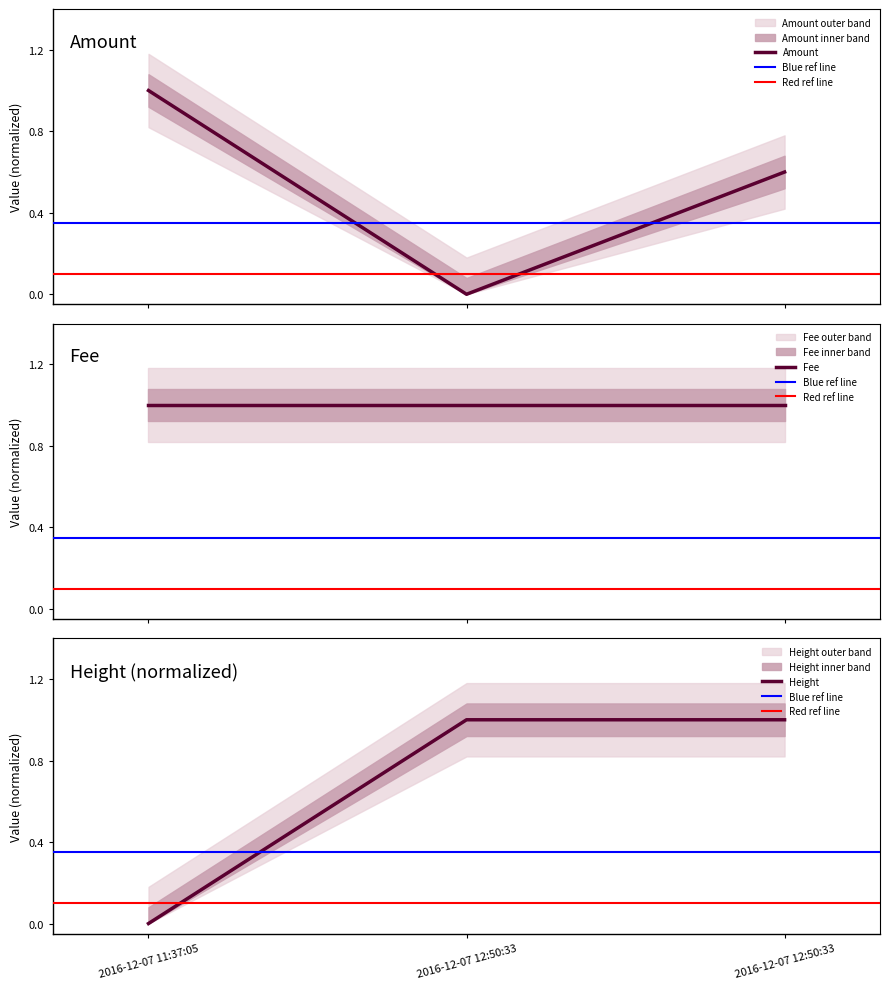

How many data points does each series have?

3